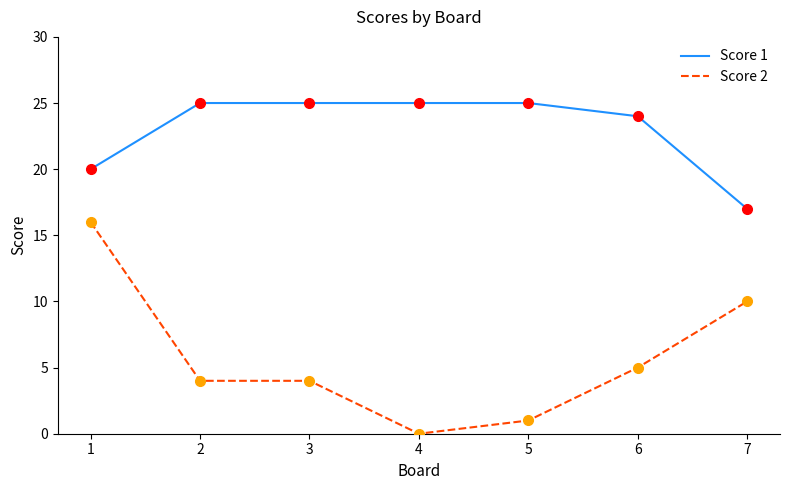

True or false: Score 2 and Score 1 intersect in this chart.

False